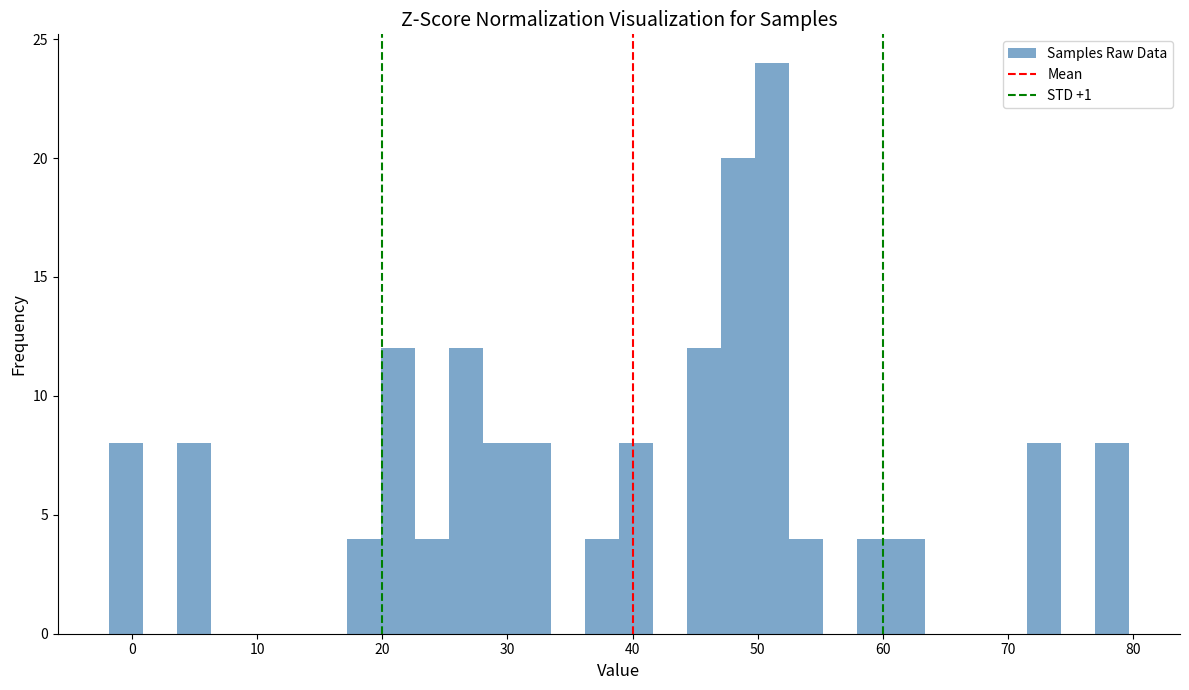

Around what value on the x-axis is the tallest bar? Give the approximate position of its centre, as read against the axis.

51